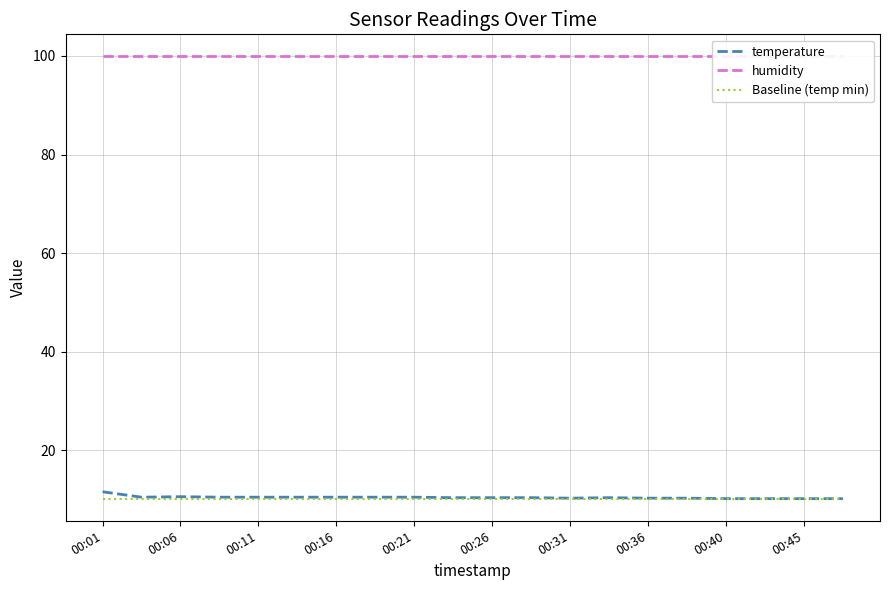

What is the sum of the humidity values at 19 and 17?

199.8